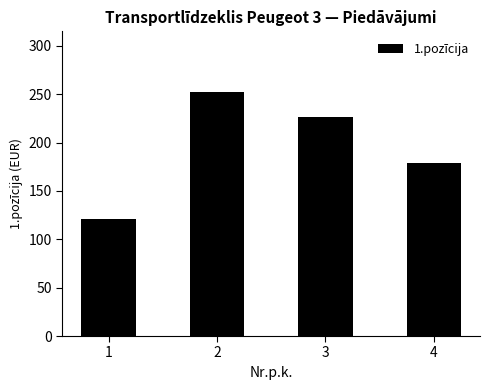

Is it true that the value at 1 is 185.6?

False